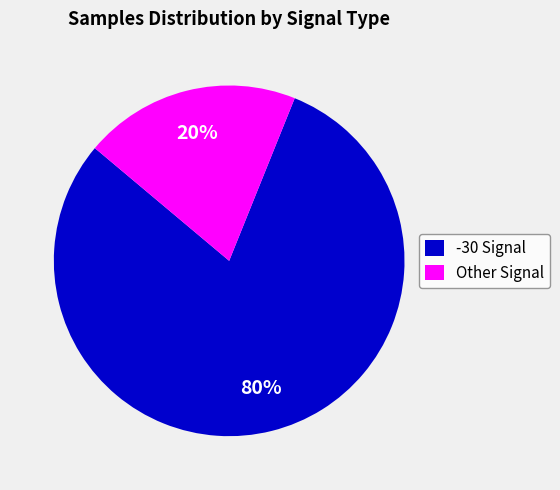

How many segments does this pie chart have?

2